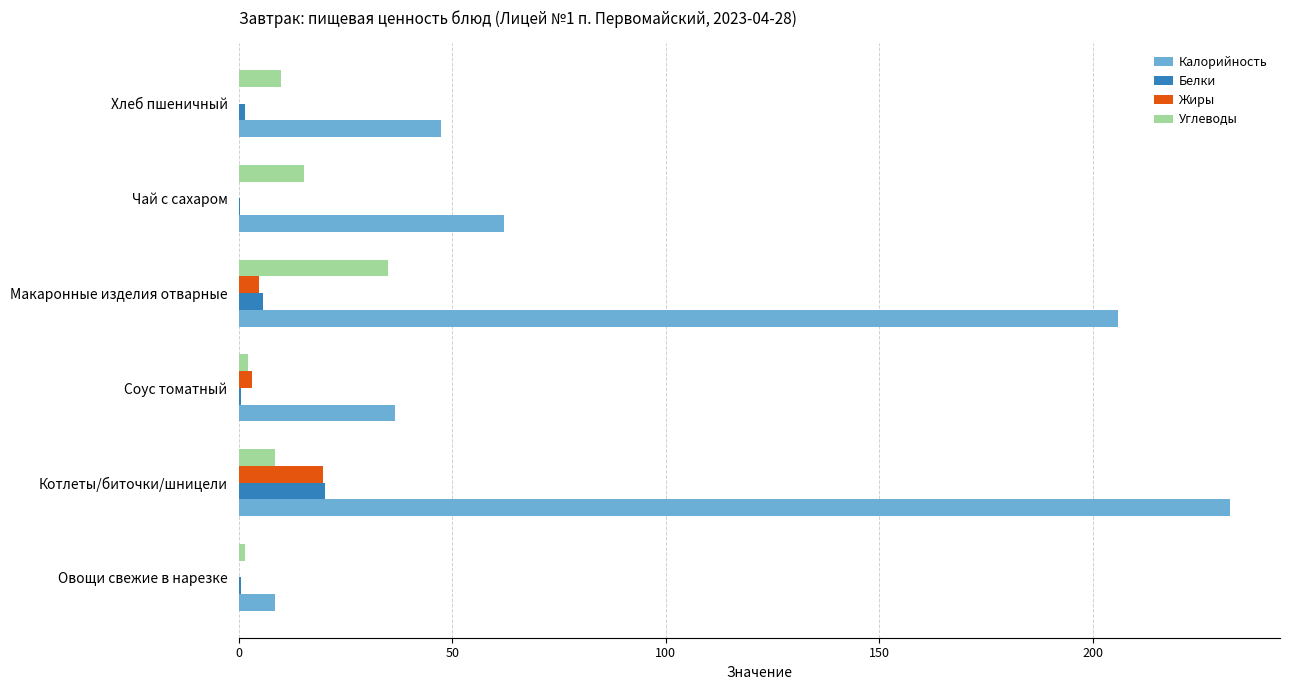

What is the maximum value shown in the chart?

232.2